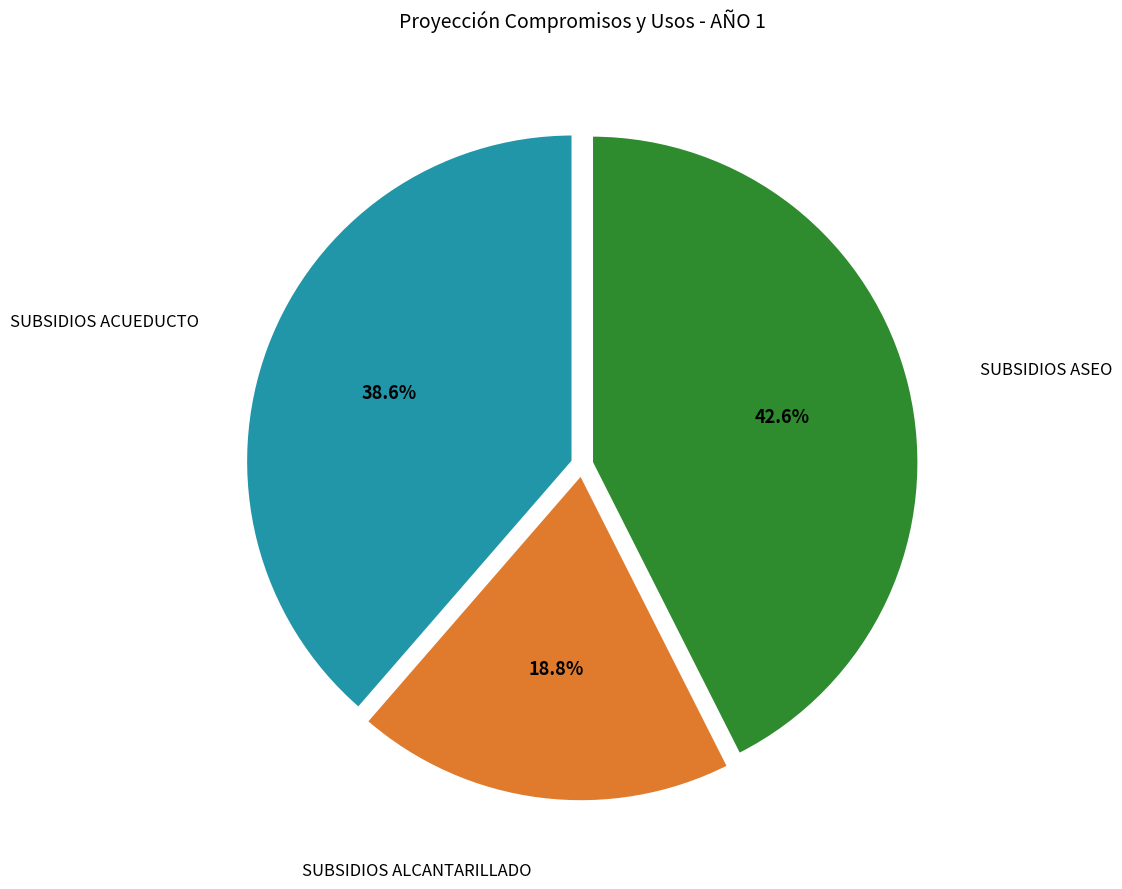

Is there a majority slice in this chart?

No